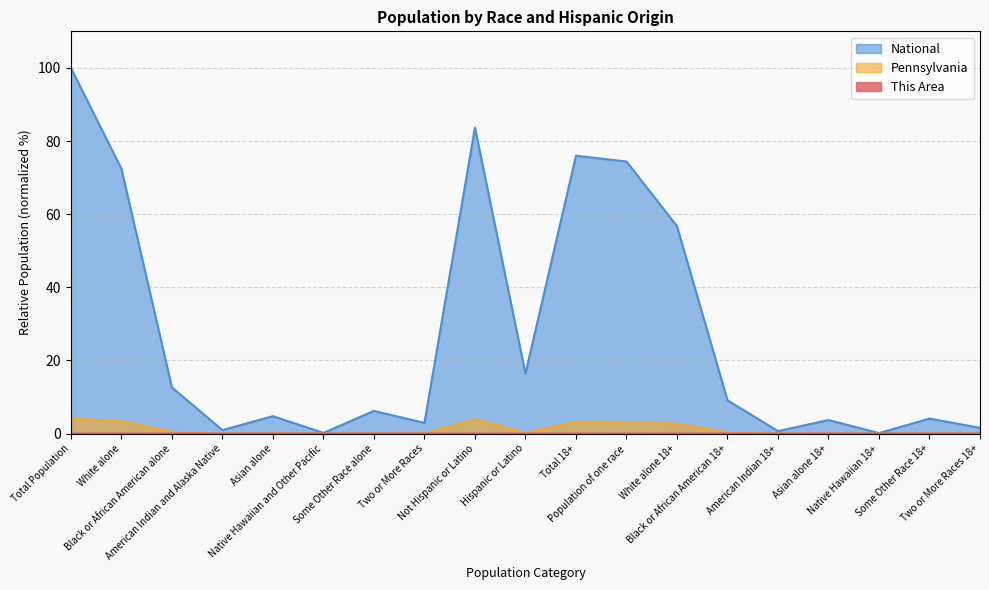

What position from the right is American Indian 18+?

5